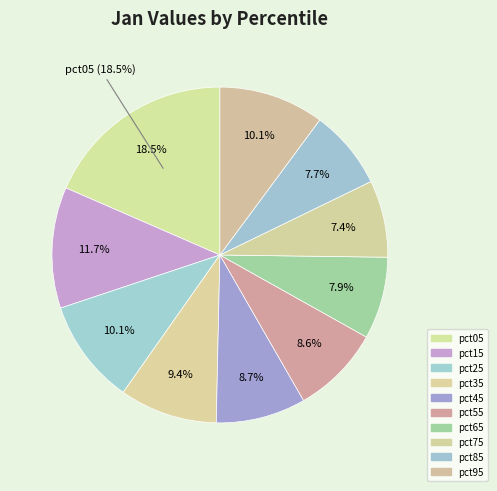

How many segments does this pie chart have?

10